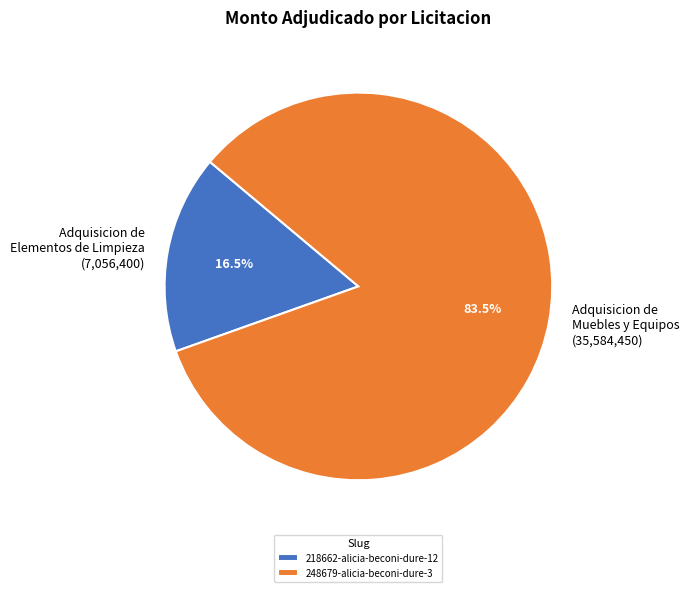

Which has a higher value, 218662-alicia-beconi-dure-12 or 248679-alicia-beconi-dure-3?

248679-alicia-beconi-dure-3